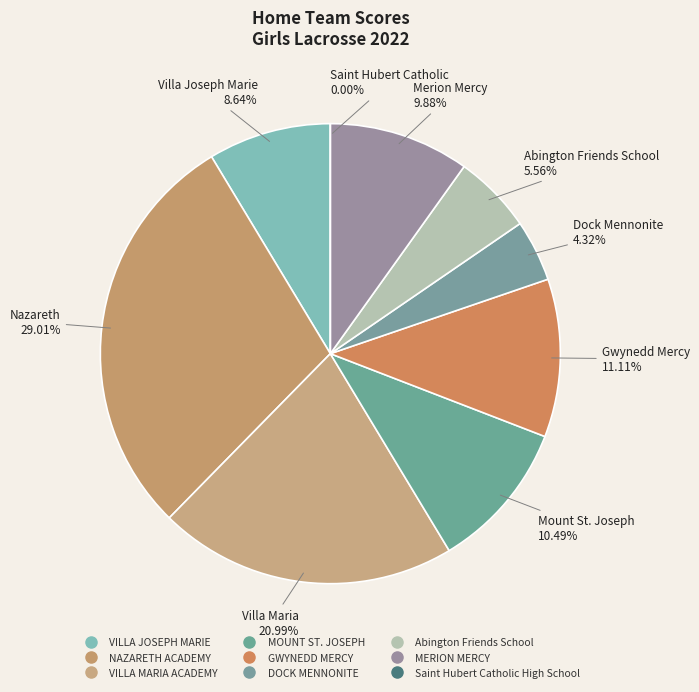

Which slice is the smallest?

Saint Hubert Catholic High School